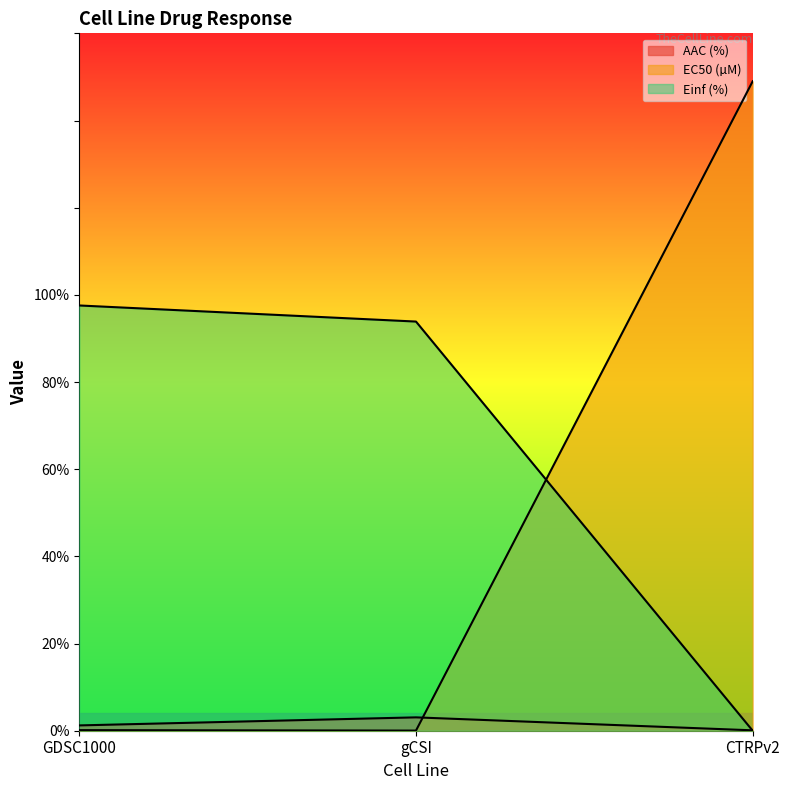

What position from the right is CTRPv2?

1